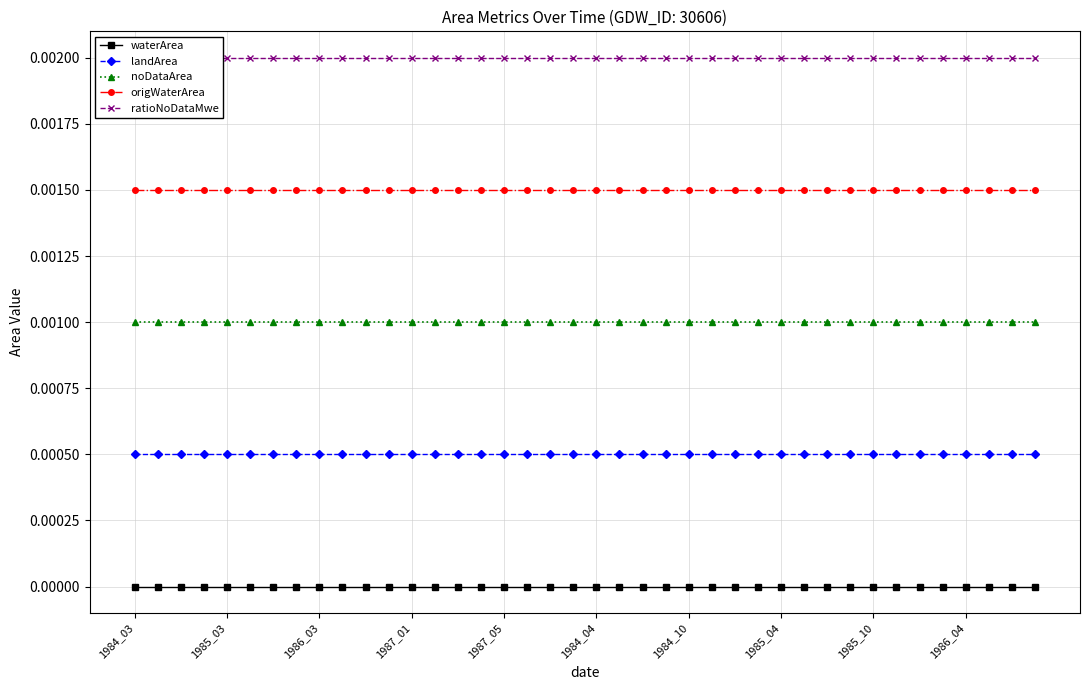

Which series has the largest total across all categories?

ratioNoDataMwe